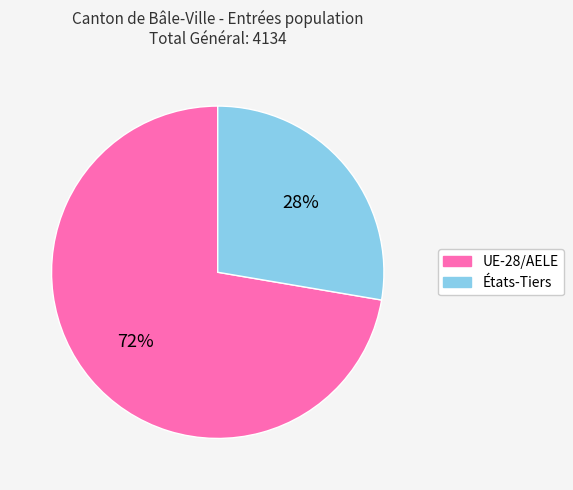

How many segments does this pie chart have?

2